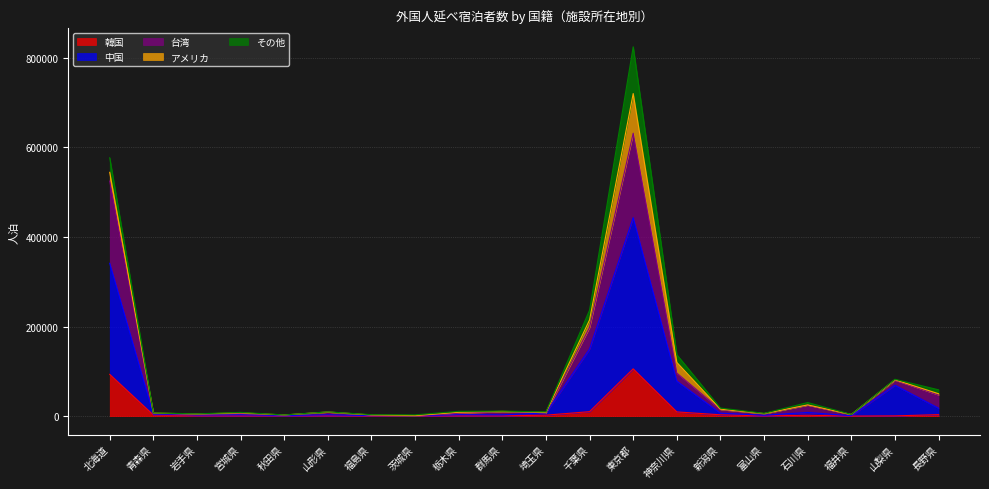

Where is the first local maximum for 中国?

宮城県